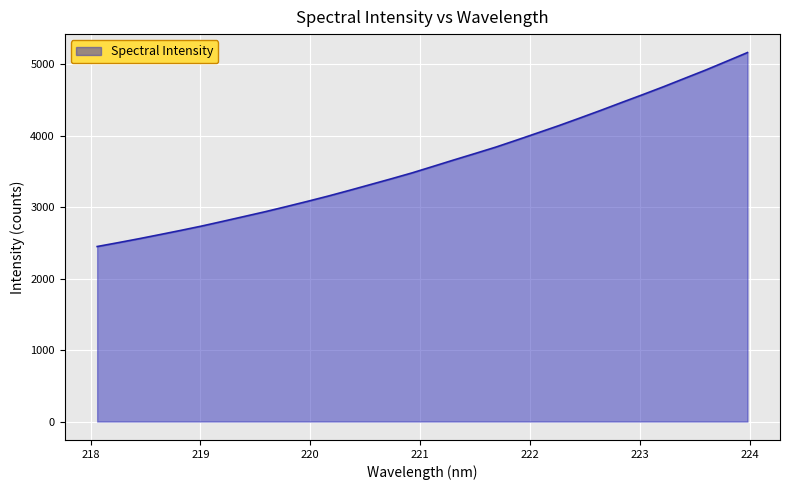

What is the smallest value displayed?

2447.9